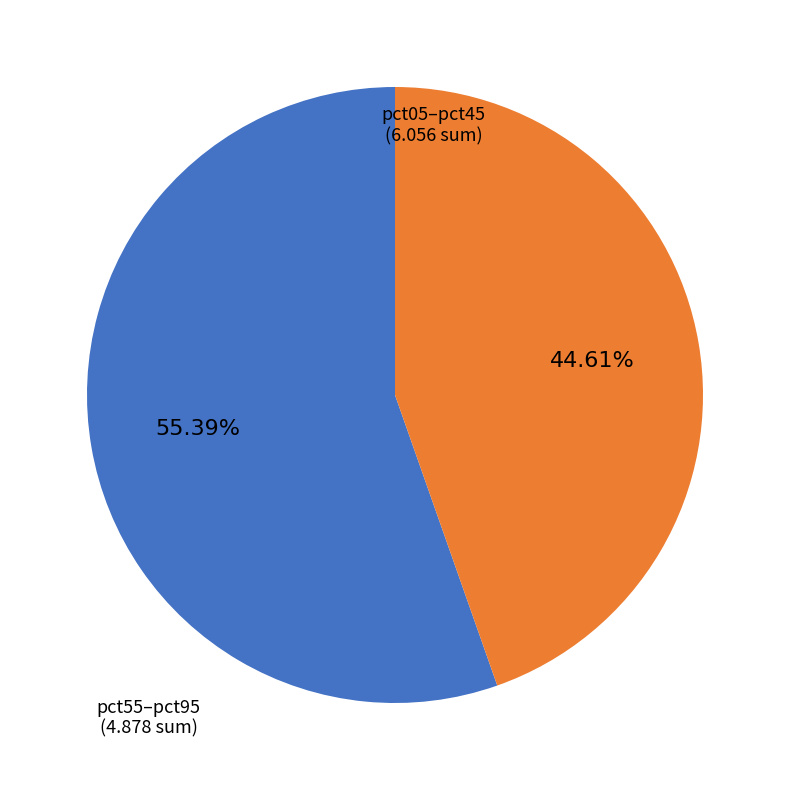

Is there any slice that represents more than half of the pie?

Yes